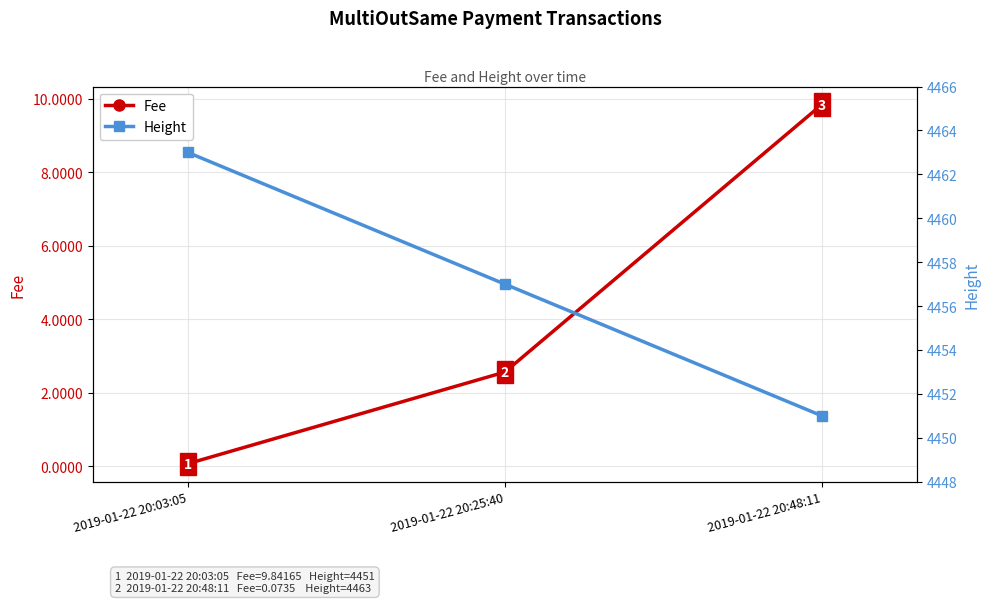

How many distinct data groups are displayed?

2